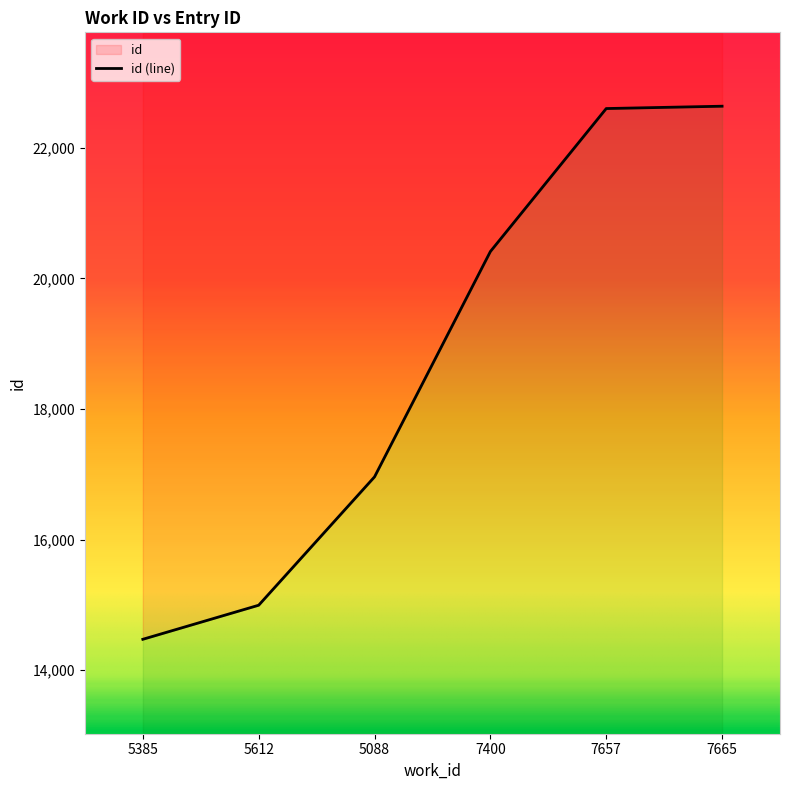

What is the average value?

18680